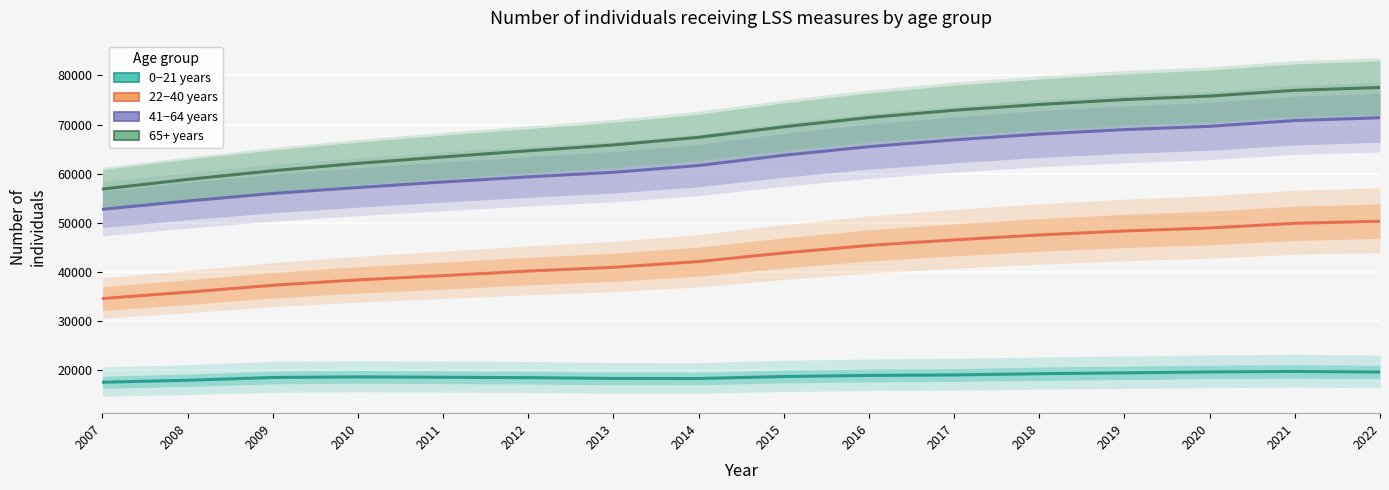

Reading left to right, list all the values displayed in this chart.

0−21 years: 2007=17529	2008=17927	2009=18495	2010=18612	2011=18537	2012=18460	2013=18296	2014=18280	2015=18684	2016=18913	2017=19006	2018=19261	2019=19433	2020=19619	2021=19724	2022=19597
22−40 years: 2007=34569	2008=35866	2009=37271	2010=38369	2011=39234	2012=40161	2013=40928	2014=42099	2015=43856	2016=45384	2017=46511	2018=47515	2019=48330	2020=48938	2021=49891	2022=50307
41−64 years: 2007=52734	2008=54430	2009=55969	2010=57177	2011=58300	2012=59346	2013=60274	2014=61654	2015=63745	2016=65502	2017=66880	2018=68063	2019=68968	2020=69638	2021=70815	2022=71387
65+ years: 2007=56861	2008=58825	2009=60588	2010=62096	2011=63405	2012=64655	2013=65844	2014=67397	2015=69541	2016=71432	2017=72912	2018=74087	2019=75087	2020=75801	2021=76967	2022=77546